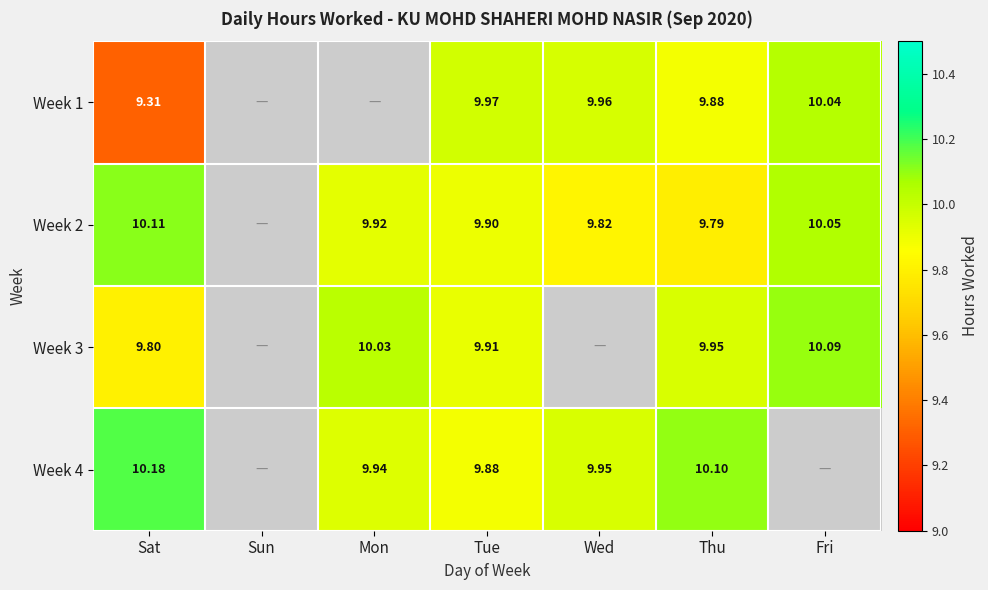

Is the value of Week 3 at Tue greater than the value of Week 2 at Sat?

No